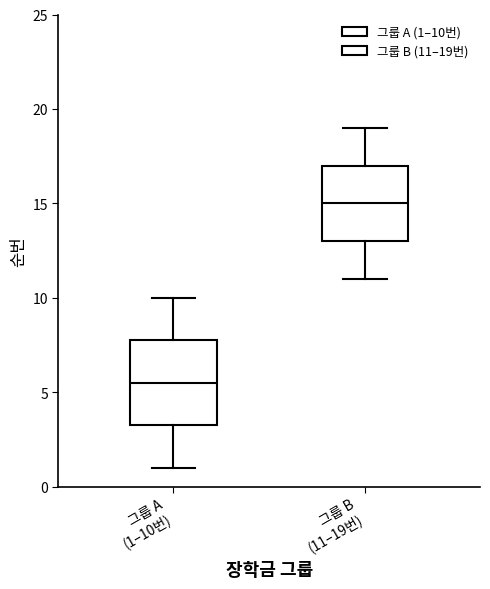

Reading left to right, read every box against the y-axis: the position of its median line, the range the box covers, and the ends of its whiskers. The values are not printed on the chart, so give them approximately, as read against the axis.

그룹 A (1–10번): median 5.5, box 3.5 to 8.0, whiskers 1.0 to 10.0
그룹 B (11–19번): median 15.0, box 13.0 to 17.0, whiskers 11.0 to 19.0